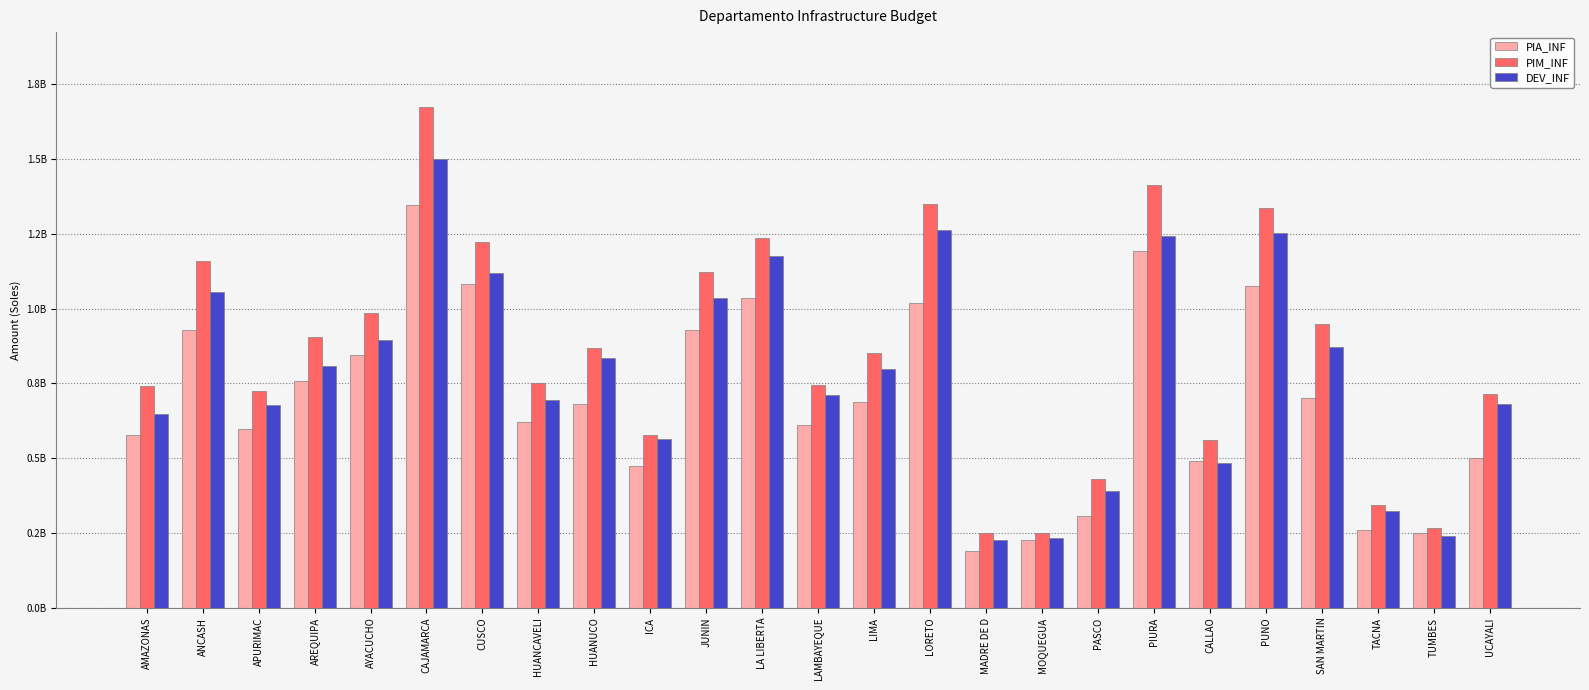

At which category does the chart reach its peak across all series?

CAJAMARCA